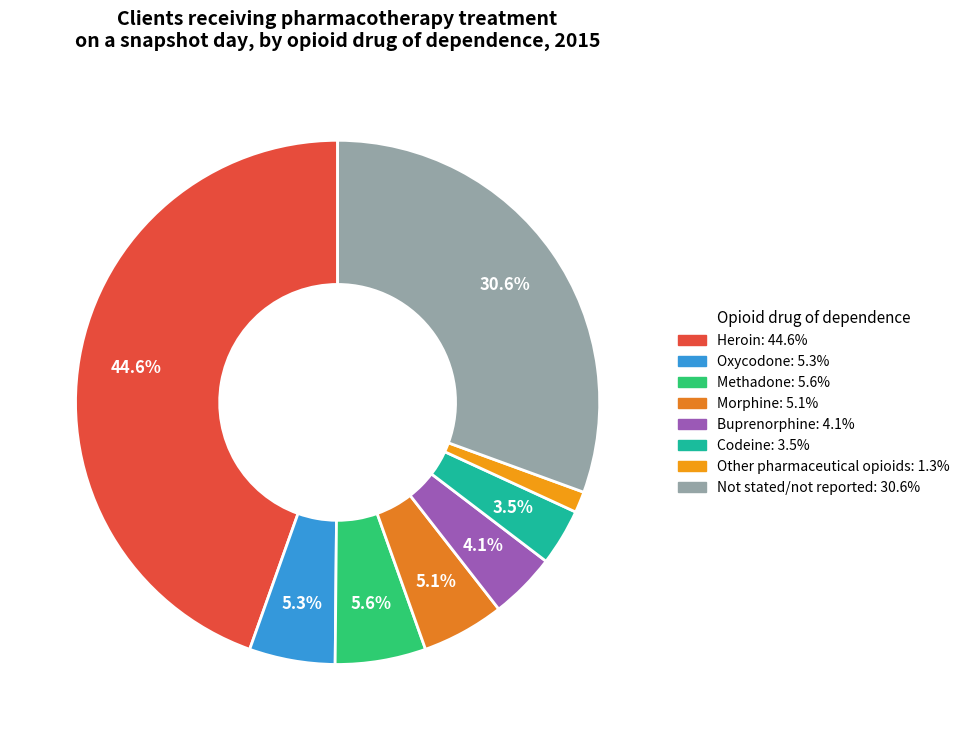

Is it true that Methadone is 13% of the pie?

False